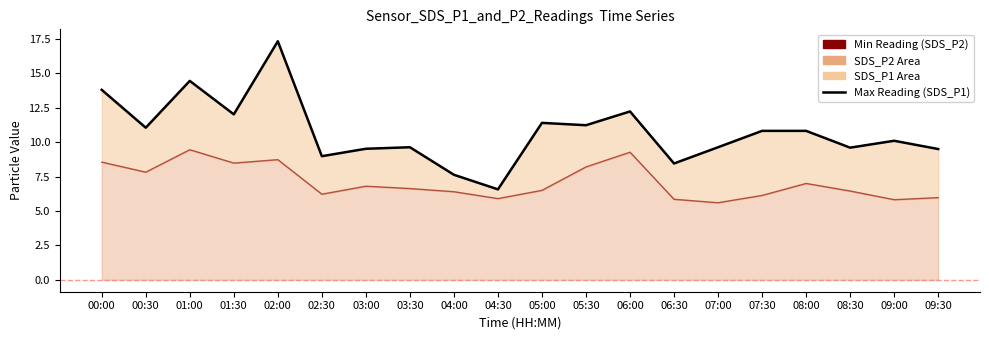

What is the label of the 12th point from the right?

04:00